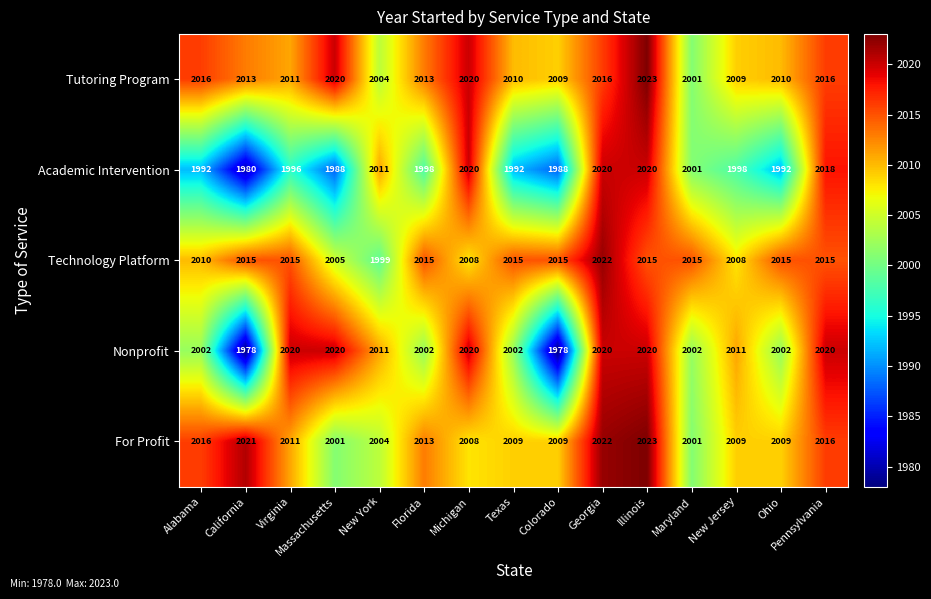

What is the lowest value of the Tutoring Program series?

2001